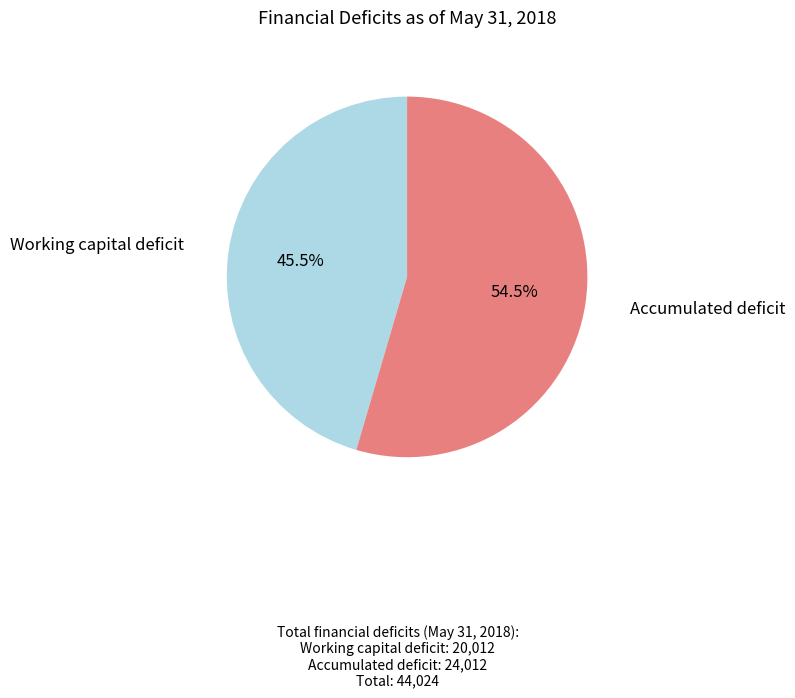

To the nearest percent, what is the average slice percentage?

50%